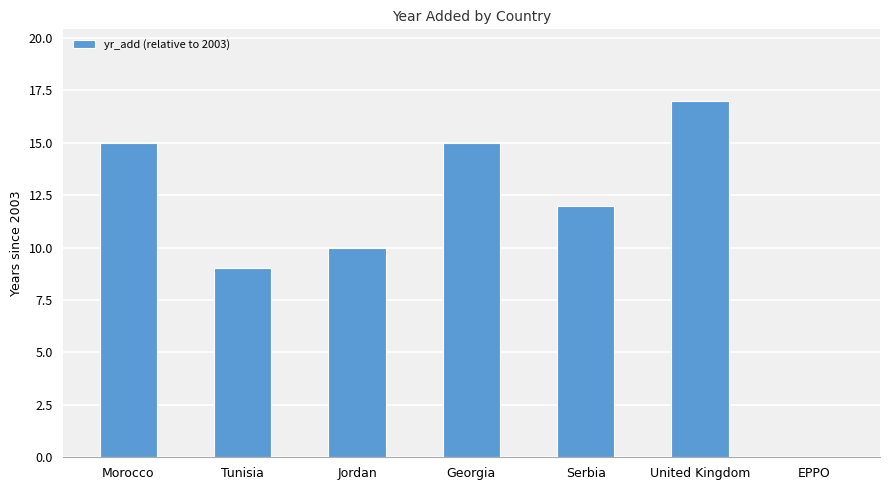

The value at United Kingdom is 17. True or false?

True